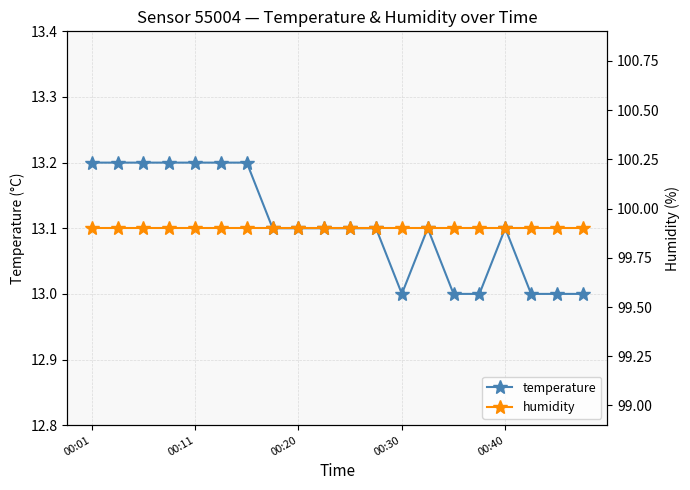

Which series has the widest spread of values?

temperature